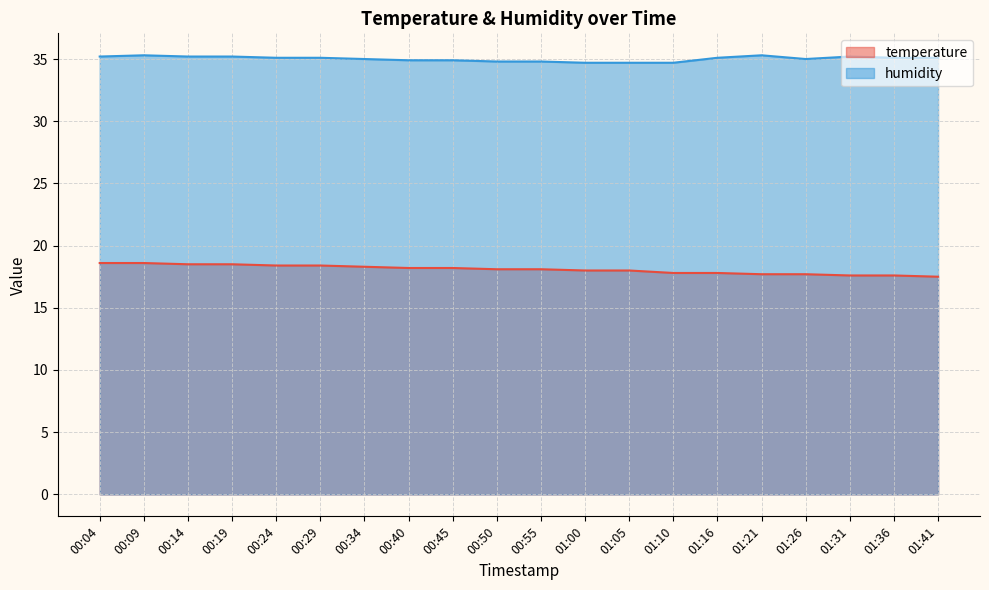

Rank the series by their maximum value, from lowest to highest.

temperature, humidity